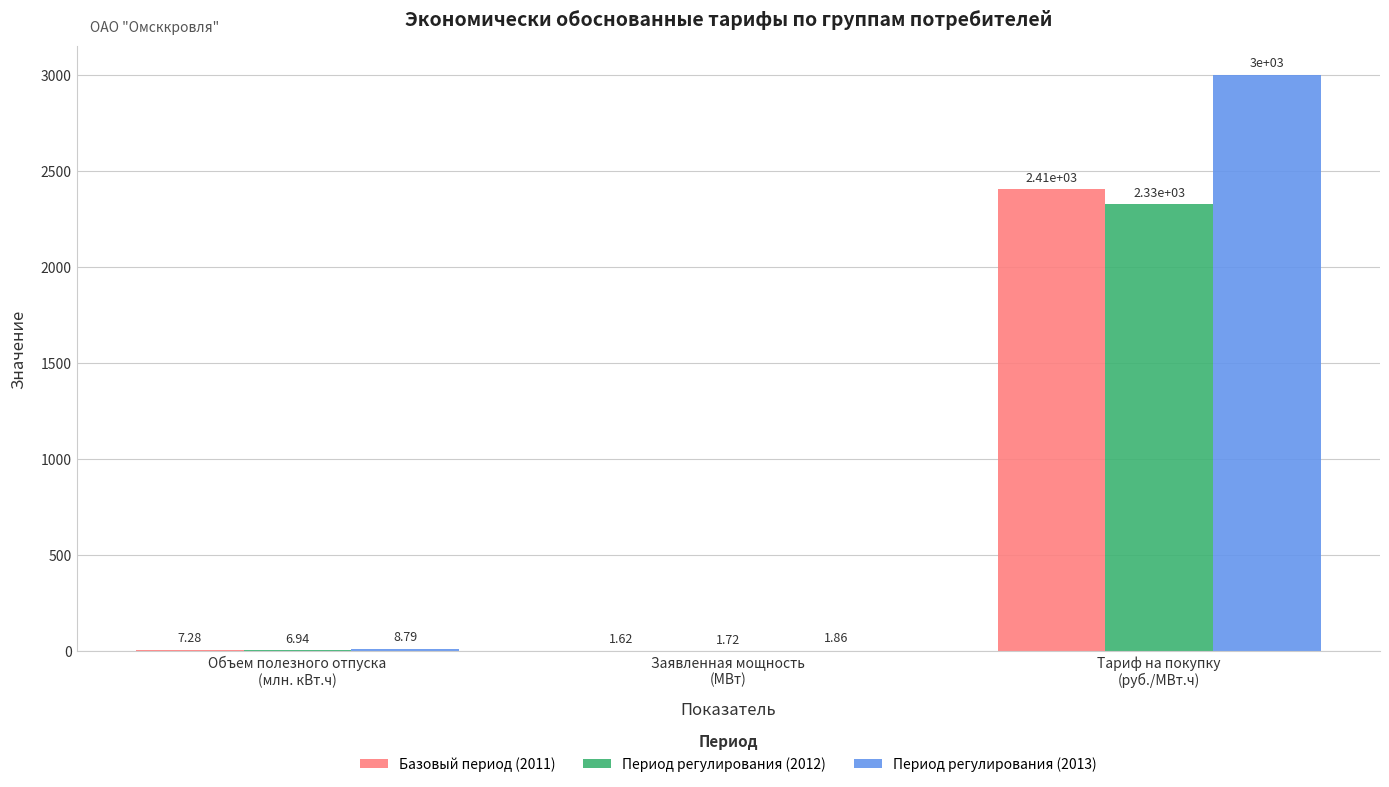

Are the bars grouped side by side (vs. stacked)?

Yes